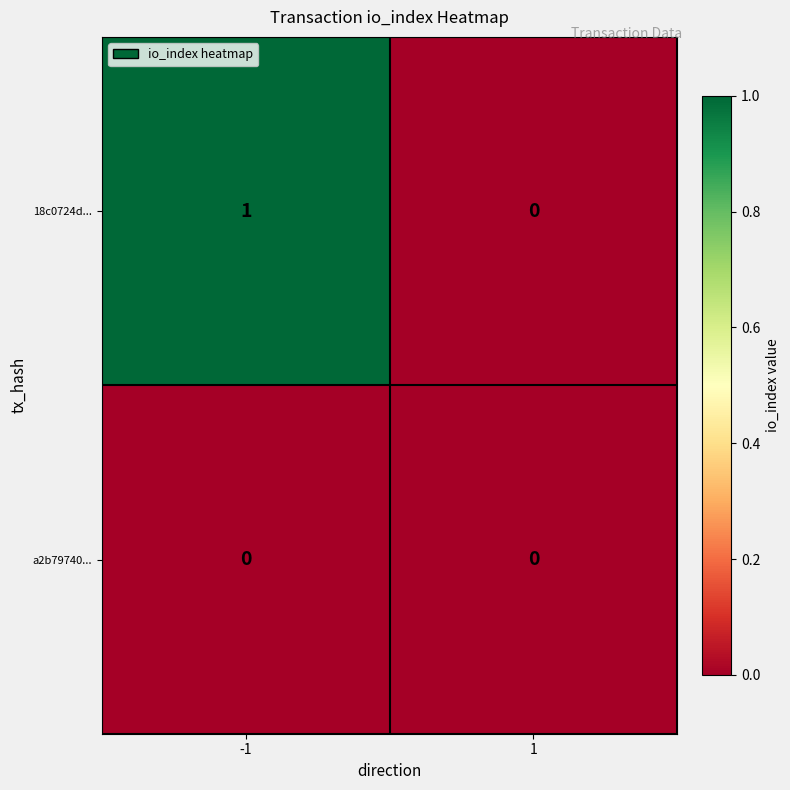

Which category has the highest value across all series?

-1